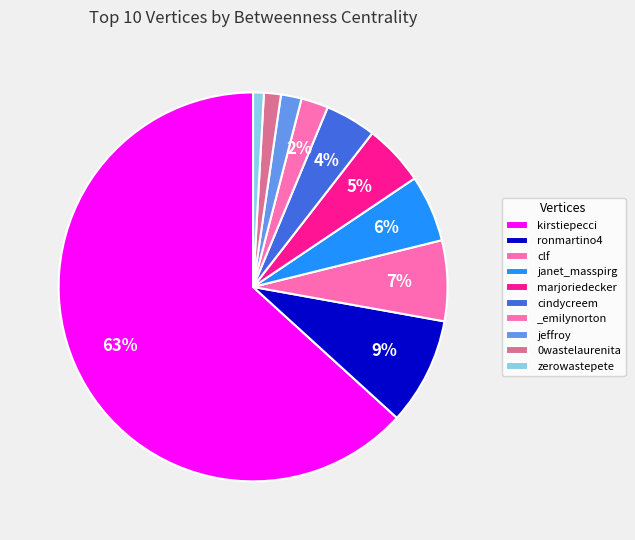

How many slices are in this pie chart?

10